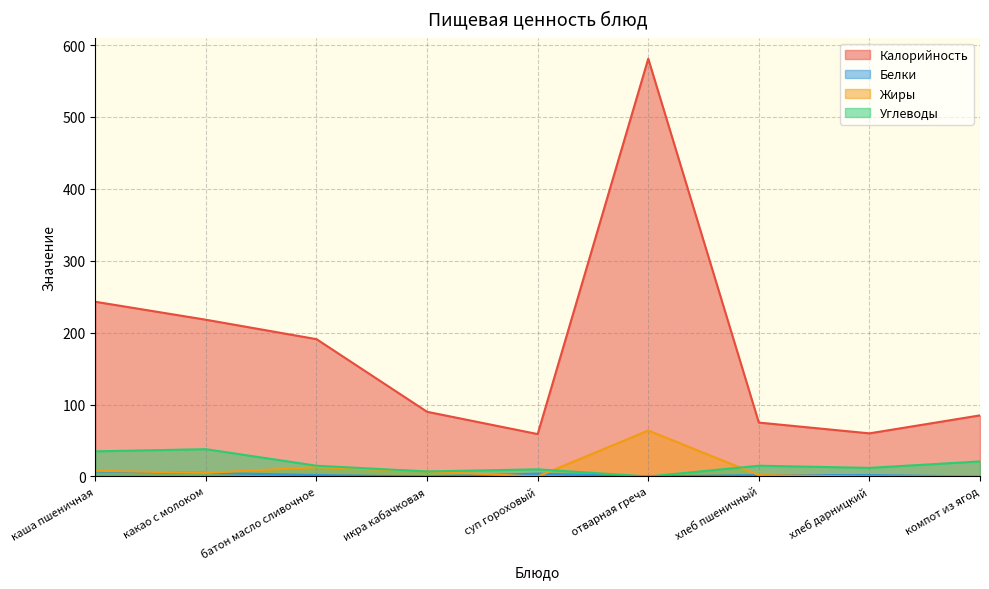

Reading left to right, transcribe all the data shown in this chart.

Калорийность: 243	218	191	90	59	581	75	60	85
Белки: 7	5	2	0	4	0	2	2	0
Жиры: 8	5	13	7	0	64	2	0	0
Углеводы: 35	38	15	7	10	0	15	12	21